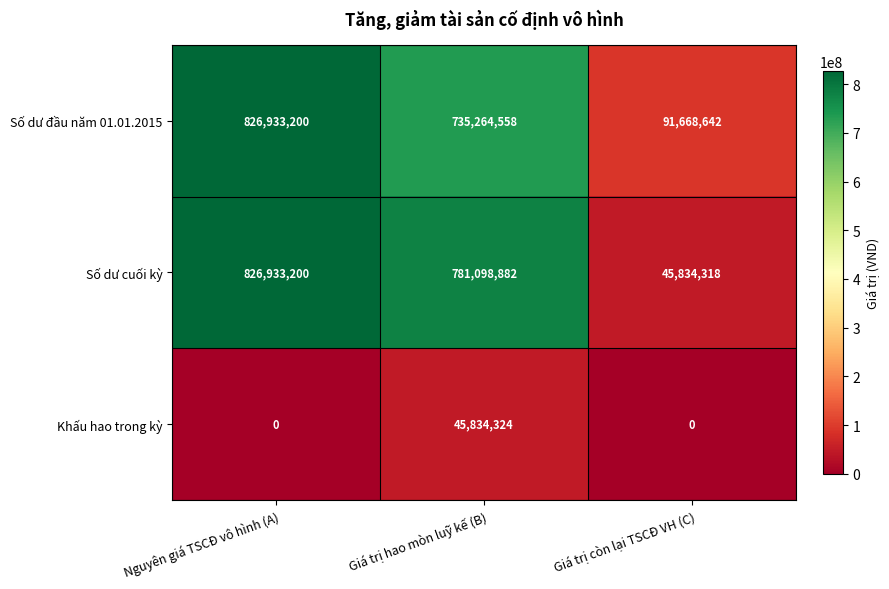

Reading left to right, what are all the values shown in this chart?

Số dư đầu năm 01.01.2015: Nguyên giá TSCĐ vô hình (A)=826933200	Giá trị hao mòn luỹ kế (B)=735264558	Giá trị còn lại TSCĐ VH (C)=91668642
Số dư cuối kỳ: Nguyên giá TSCĐ vô hình (A)=826933200	Giá trị hao mòn luỹ kế (B)=781098882	Giá trị còn lại TSCĐ VH (C)=45834318
Khấu hao trong kỳ: Nguyên giá TSCĐ vô hình (A)=0	Giá trị hao mòn luỹ kế (B)=45834324	Giá trị còn lại TSCĐ VH (C)=0